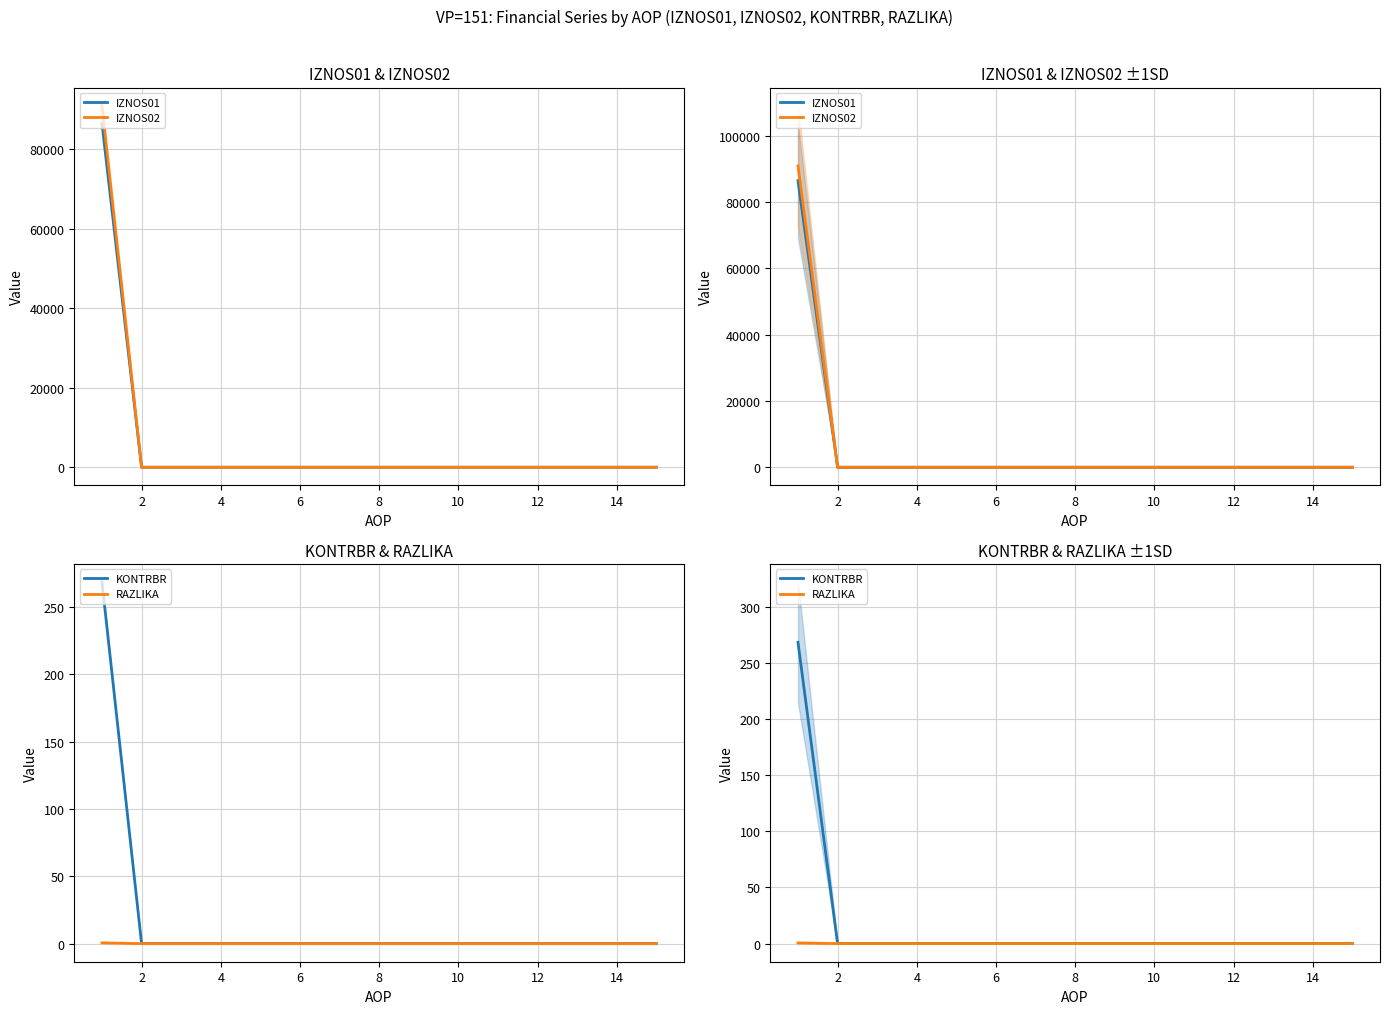

Is it true that RAZLIKA equals 0.3 at 4?

False